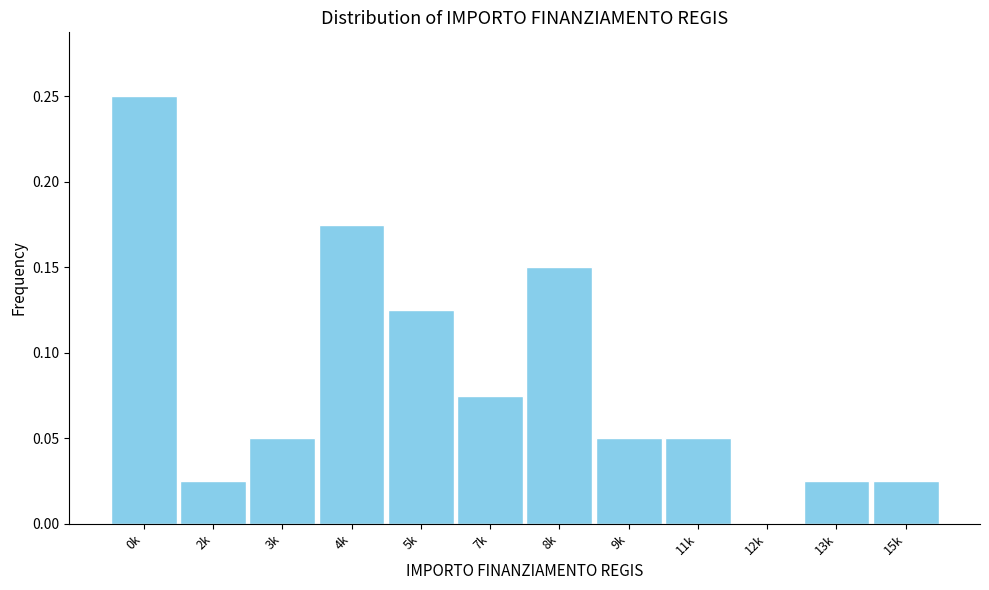

Between 13k and 3k, which is larger?

3k